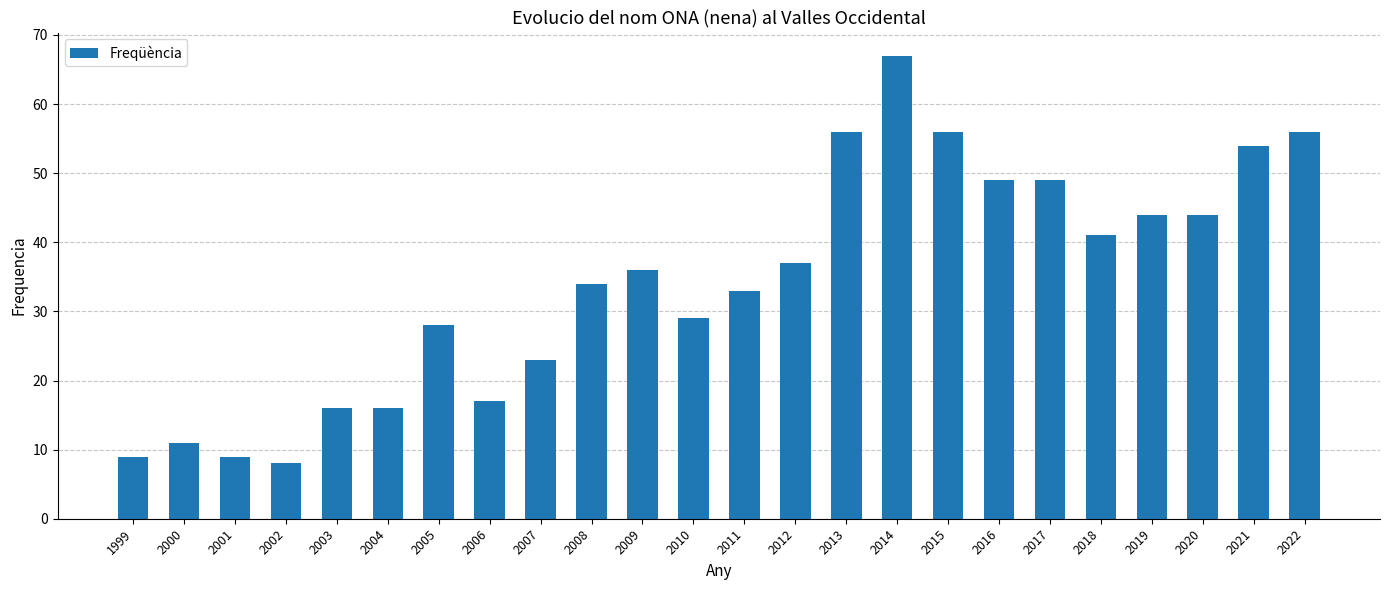

Is it true that the value at 2021 is 54?

True